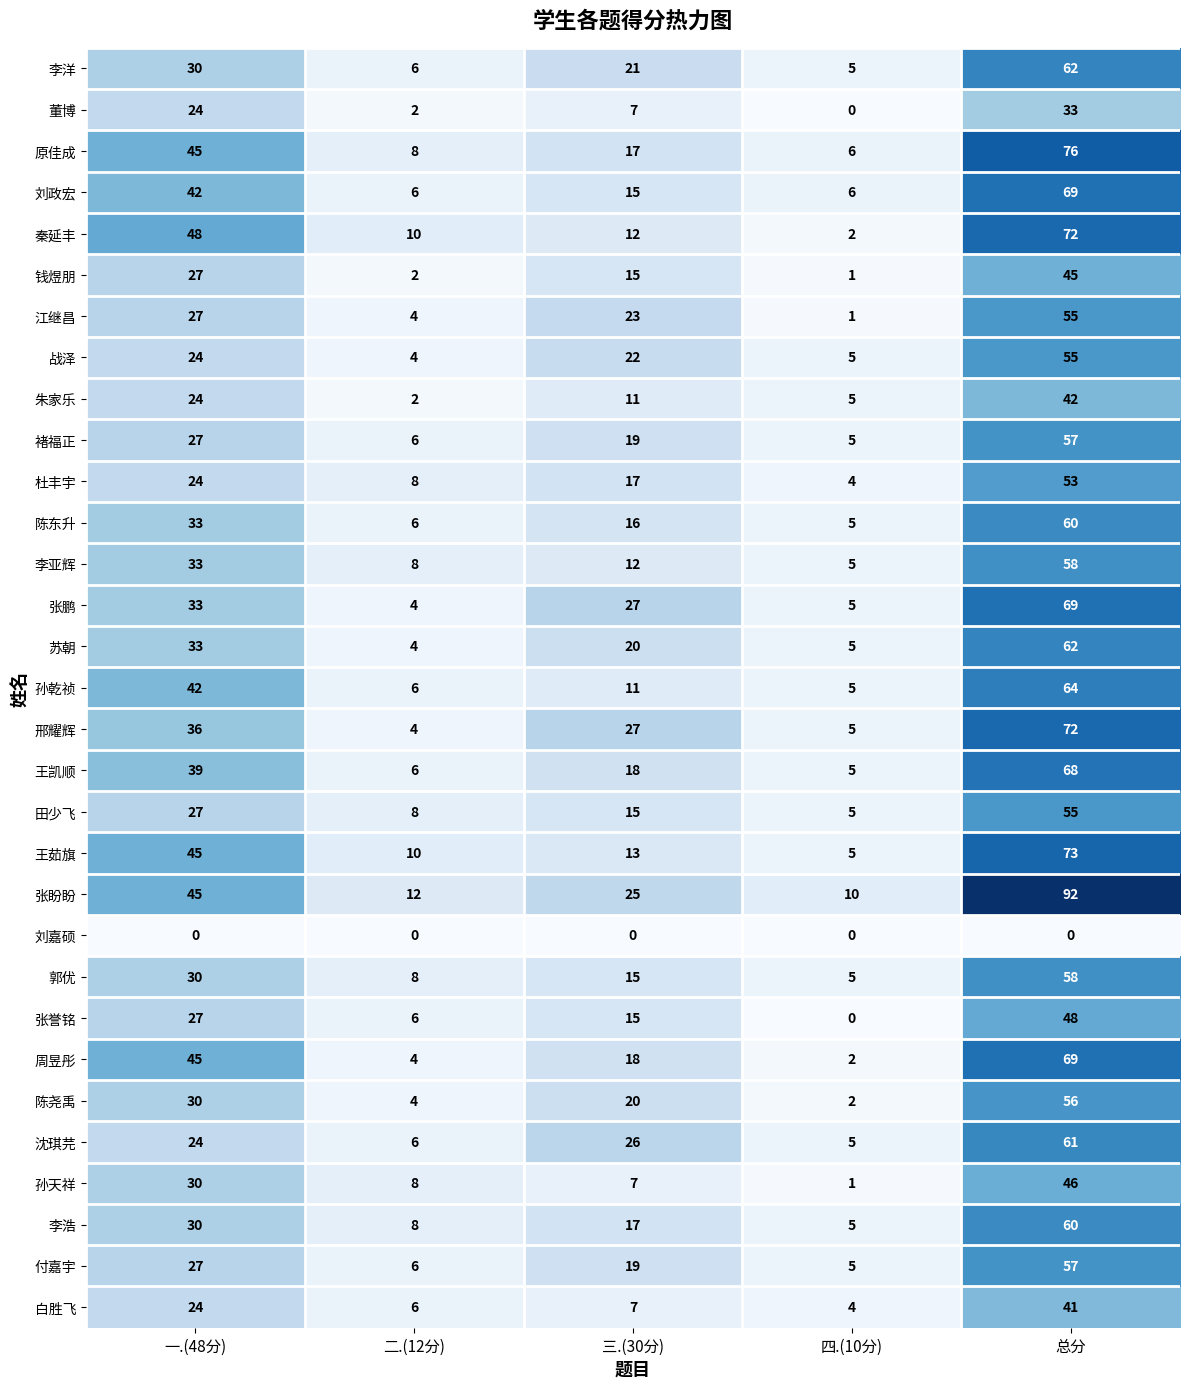

The 陈东升 series shows 6 at 二.(12分). True or false?

True